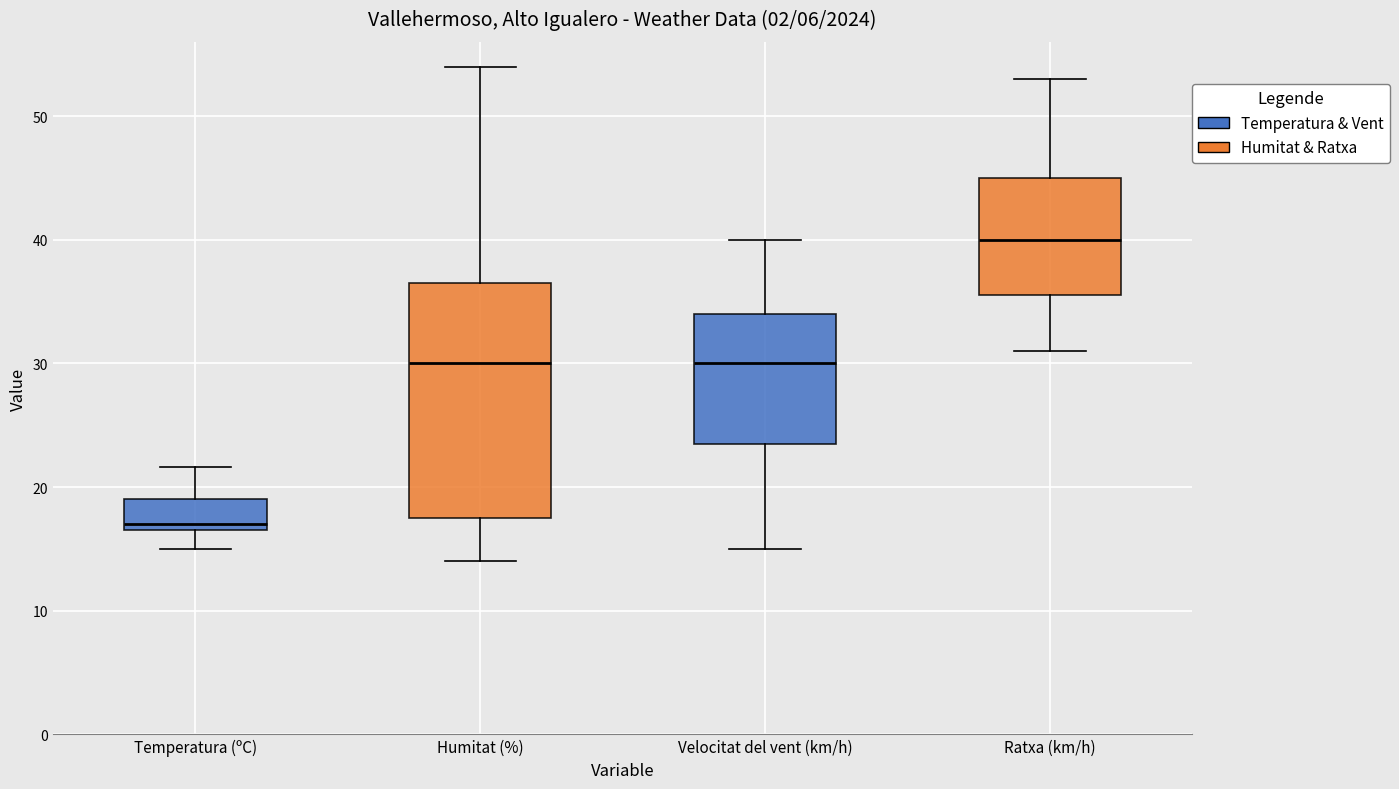

Which box is the tallest, from its lower edge to its upper edge?

Humitat (%)